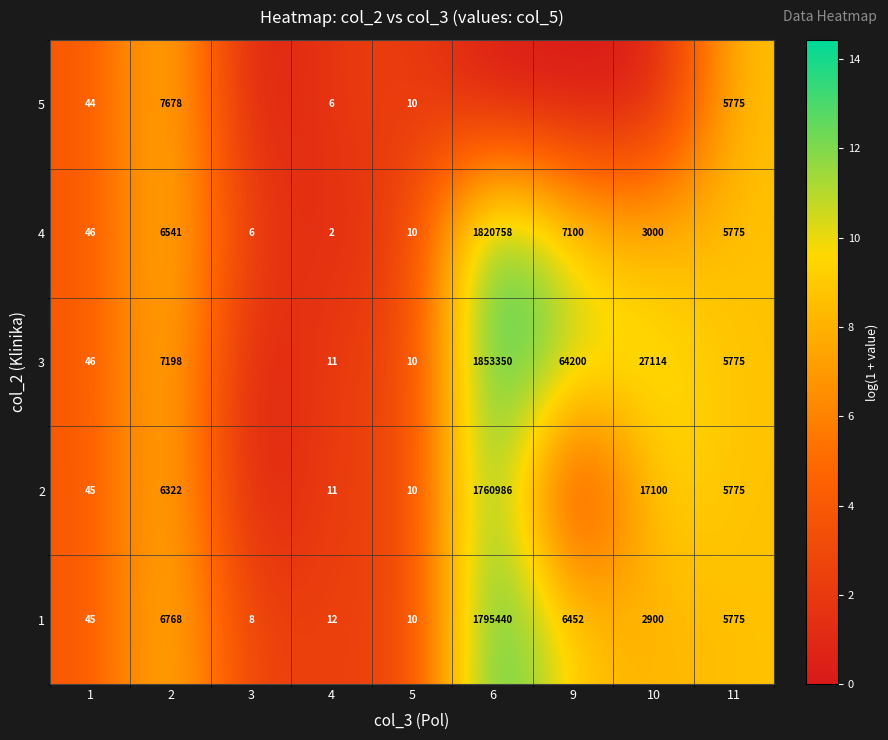

What is the maximum value shown in the chart?

14.4